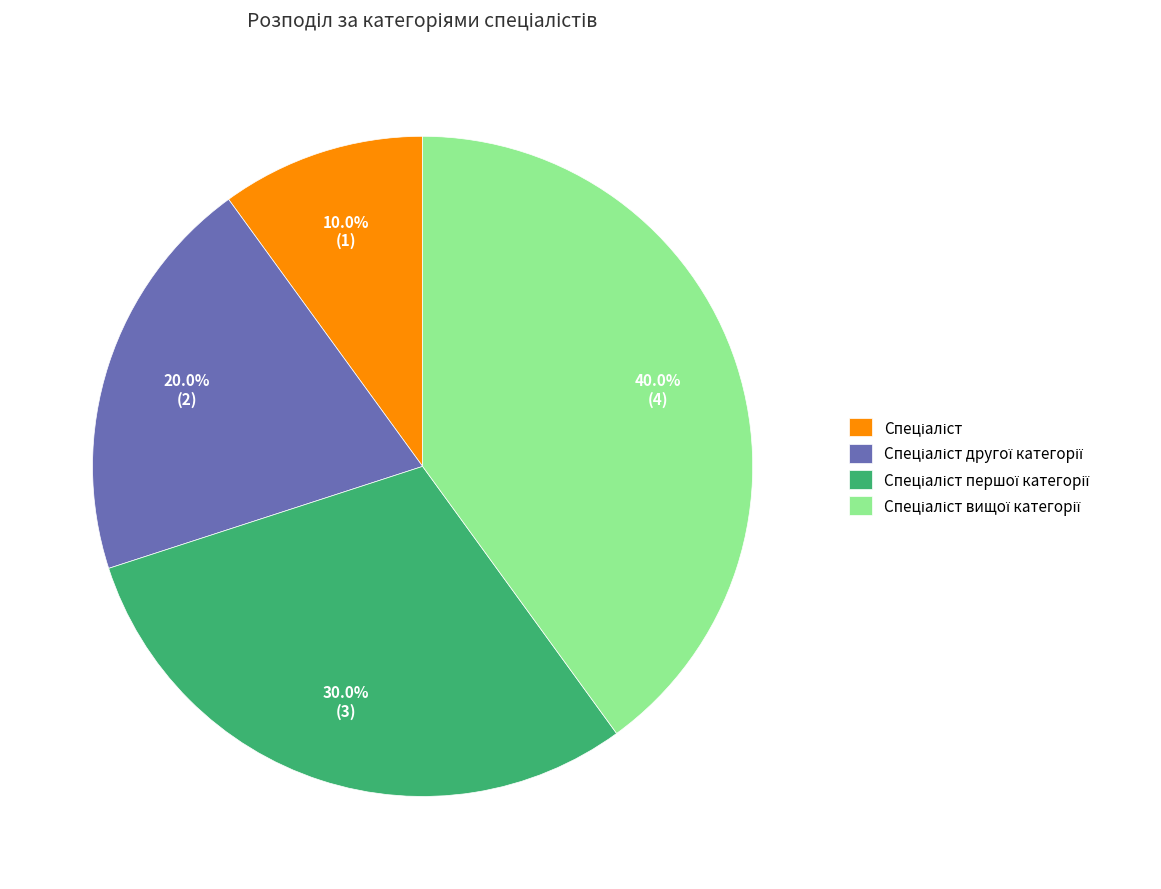

Is there any slice that represents more than half of the pie?

No